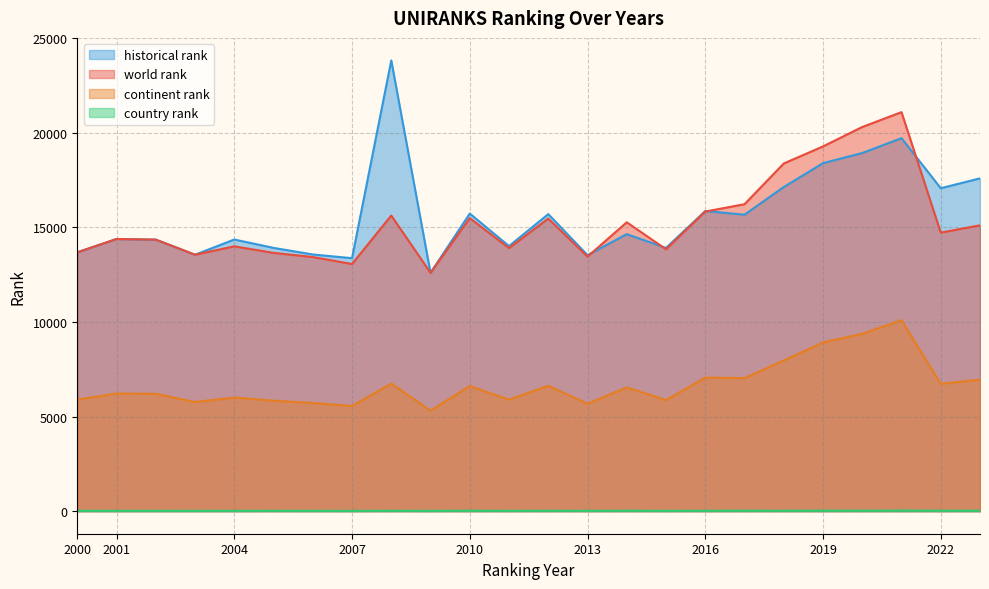

What is the minimum value shown in the chart?

16